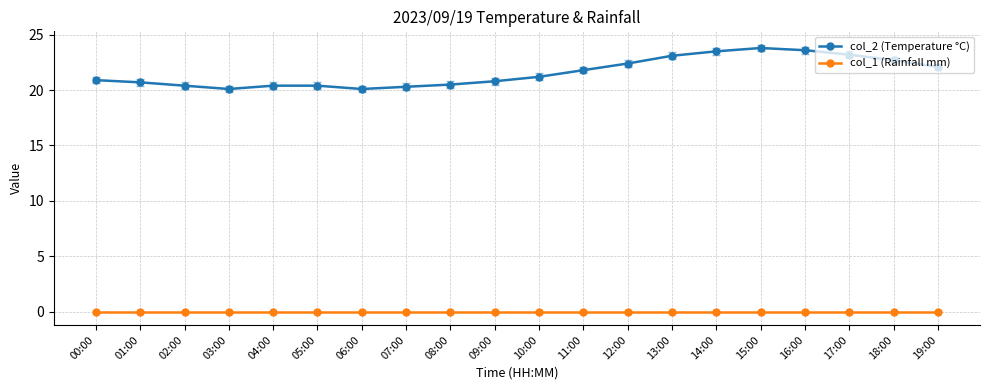

What is the sum of all col_2 (Temperature °C) values?

432.0